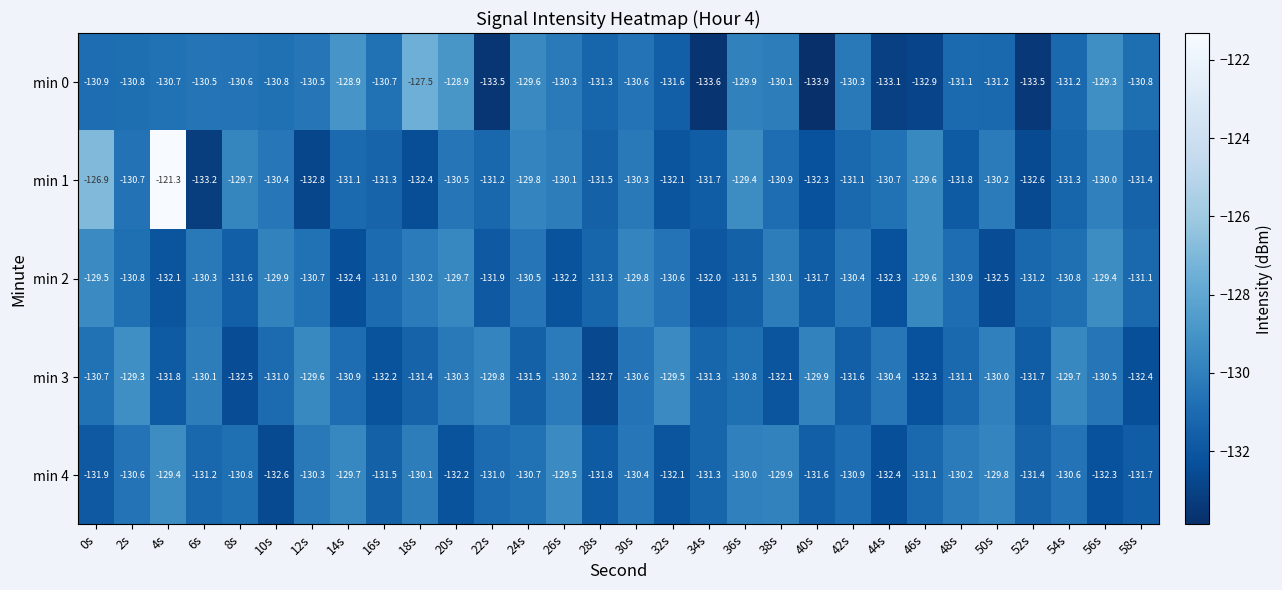

Rank the series at 20s from lowest to highest value.

min 4, min 1, min 3, min 2, min 0